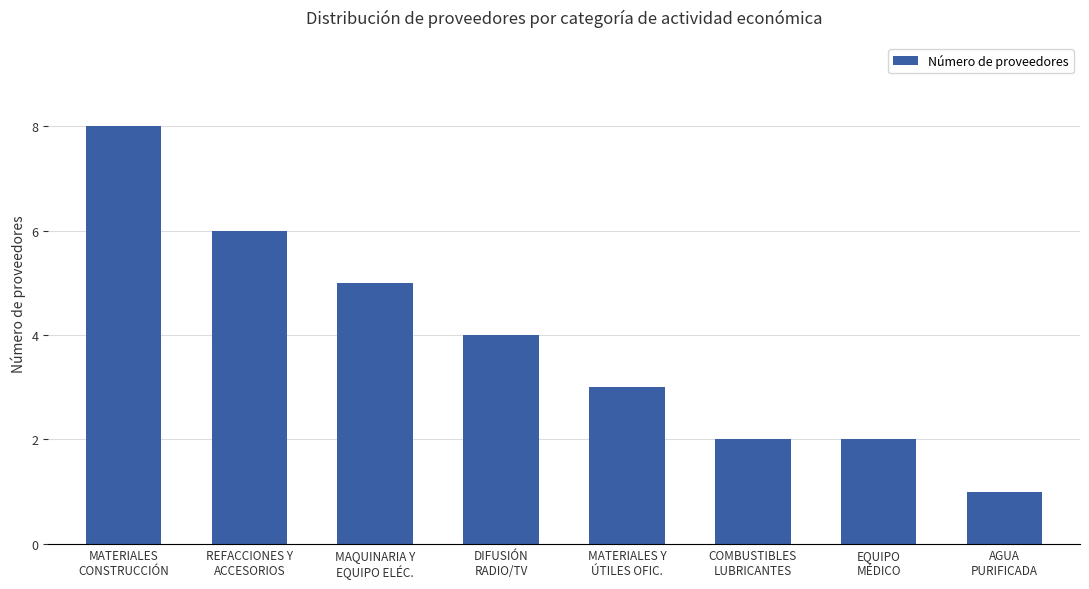

Are the bars horizontal?

No